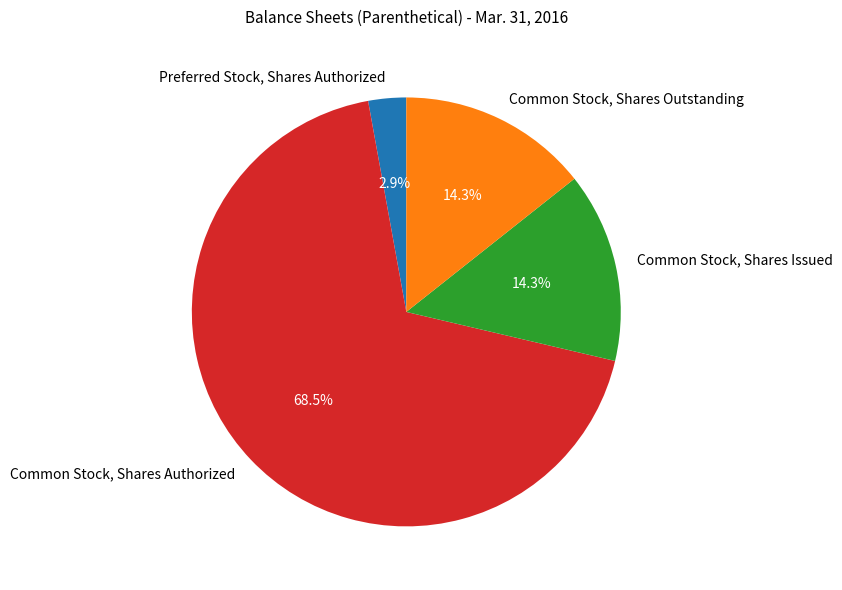

To the nearest percent, what is the difference between the largest and smallest slice percentages?

66%